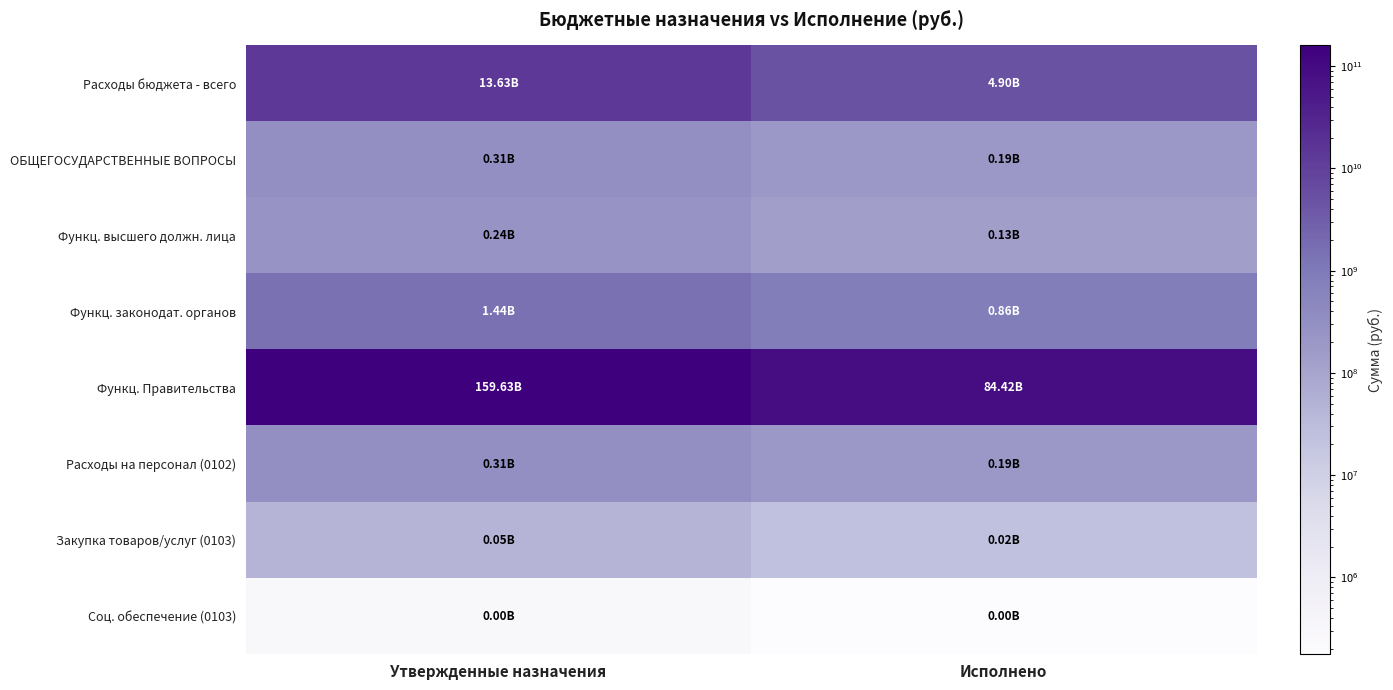

Which series has the largest range (max minus min)?

Функц. Правительства